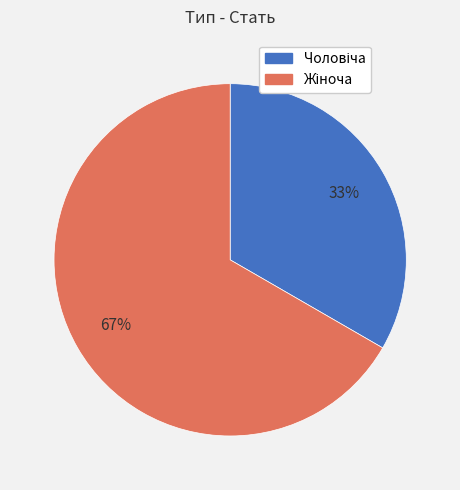

Count the number of slices in the pie.

2